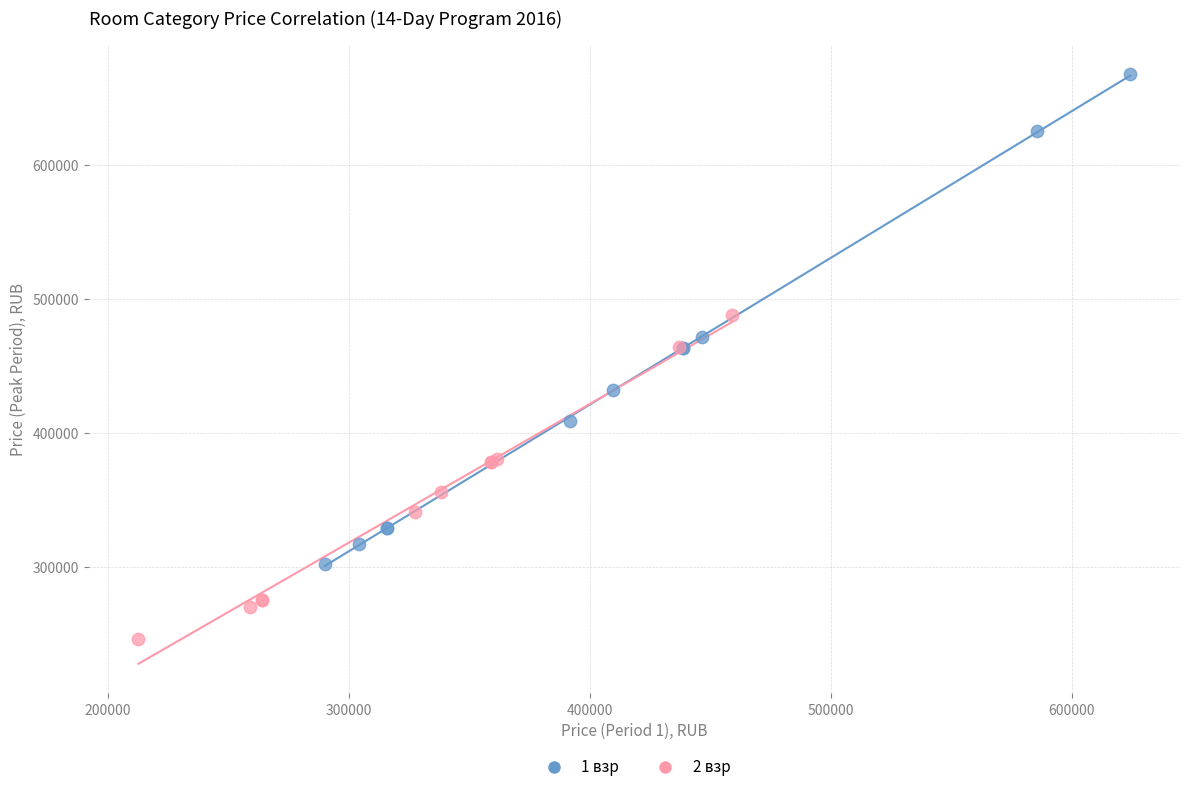

Which series reaches the minimum Y coordinate?

2 взр